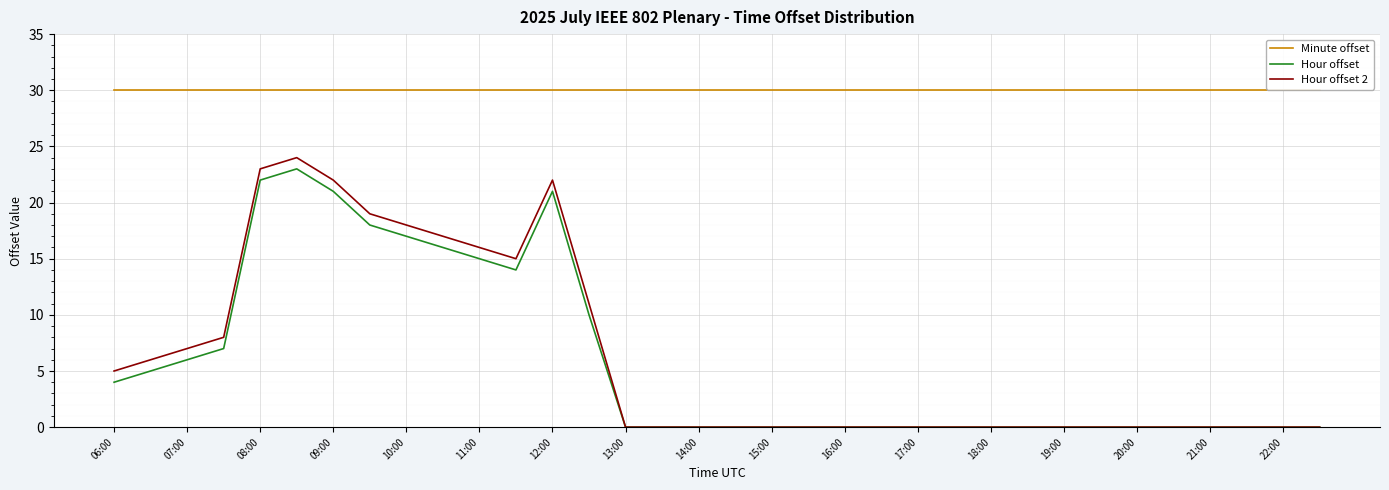

True or false: Hour offset and Minute offset cross at least once.

False